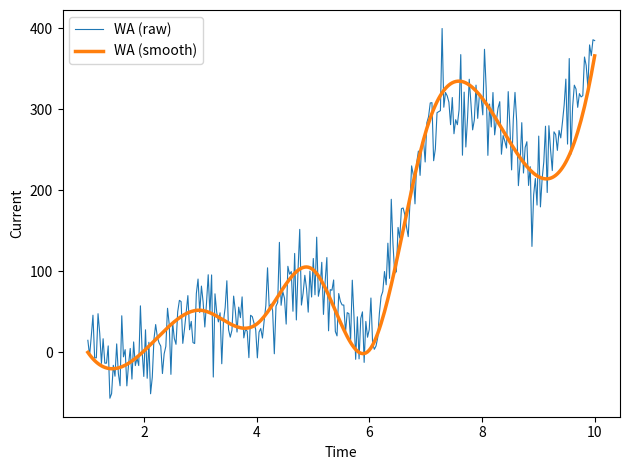

What is the smallest value displayed?

-56.6